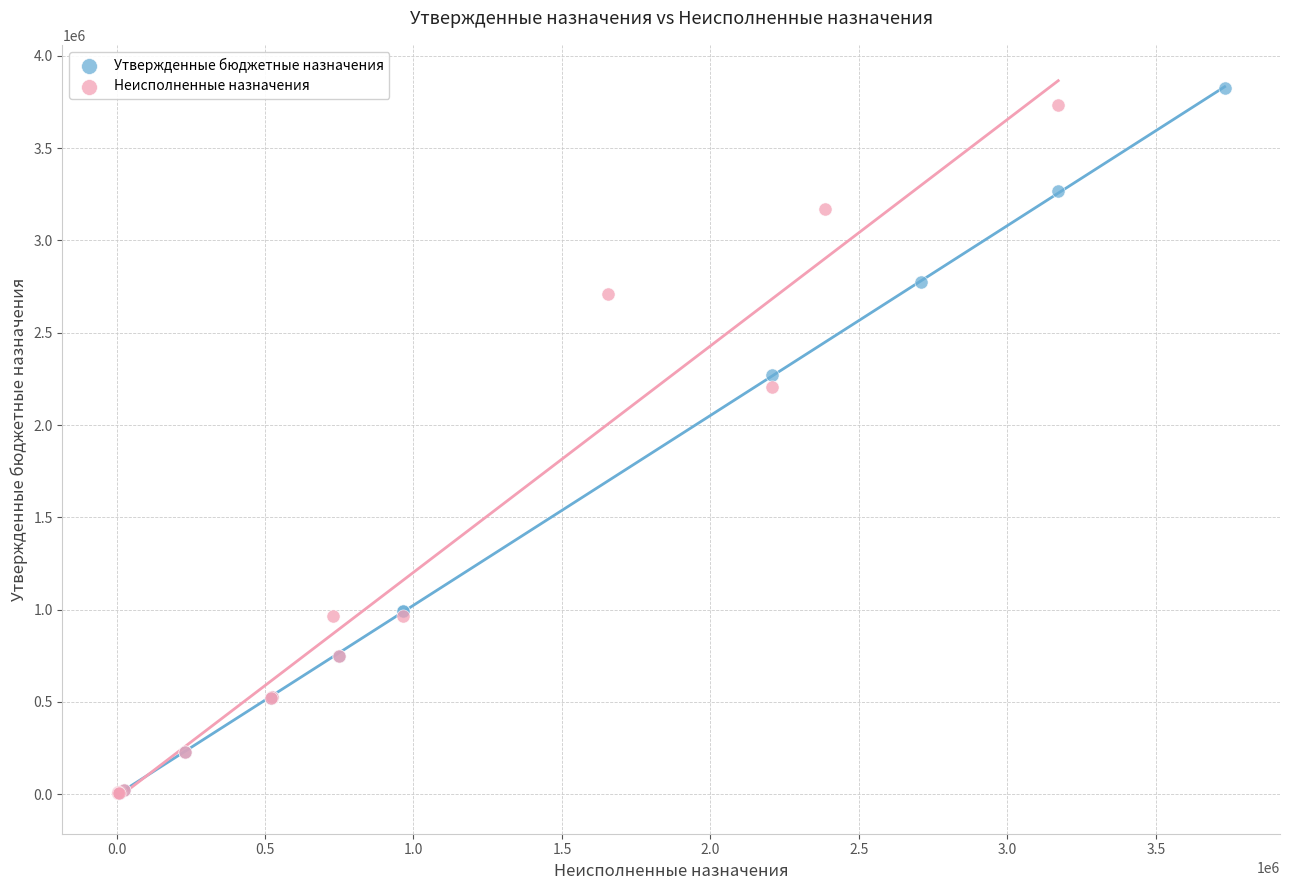

What are all the series names shown in the legend?

Утвержденные бюджетные назначения, Неисполненные назначения